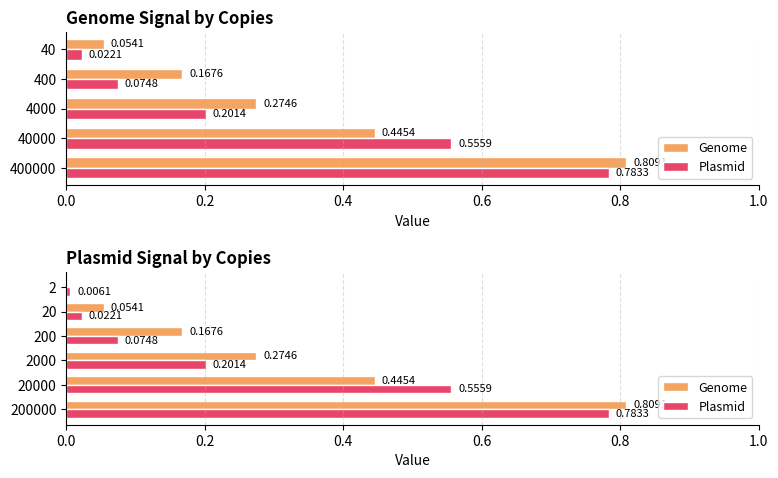

What position from the right is 0.6?

3